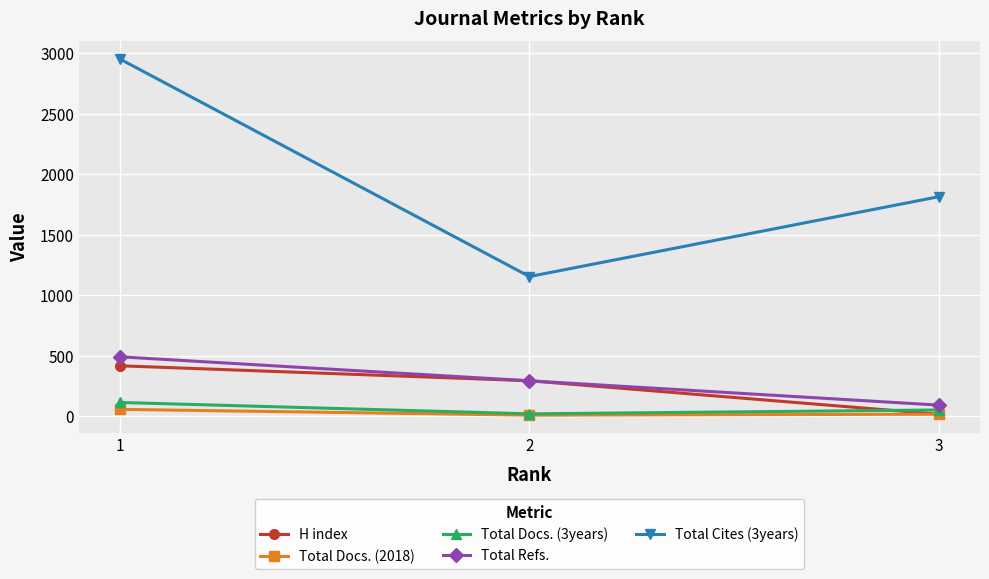

At which label does Total Docs. (3years) first exceed 52?

1